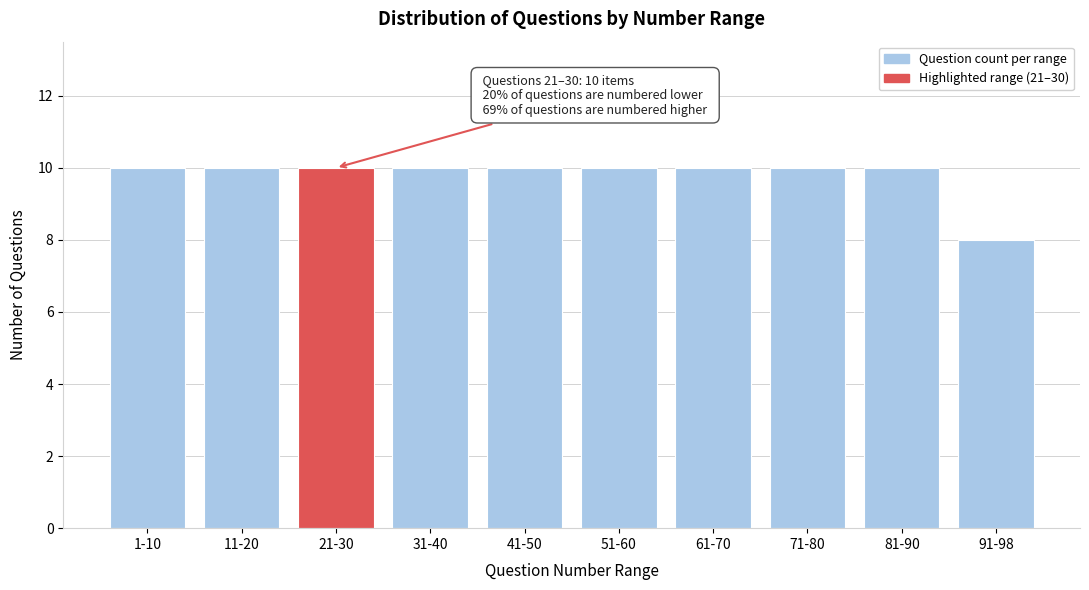

Reading left to right, what are all the values shown in this chart?

10	10	10	10	10	10	10	10	10	8